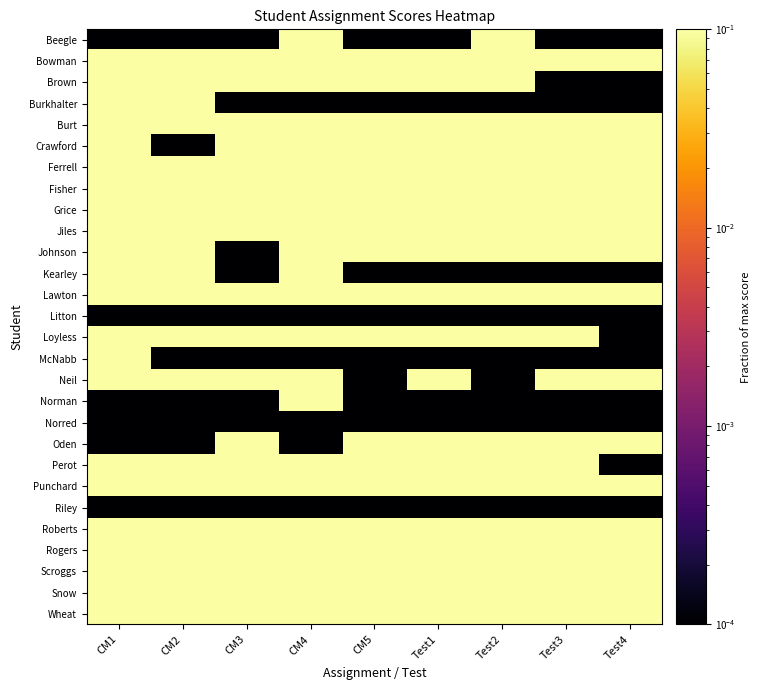

Which series has the largest total across all categories?

Roberts